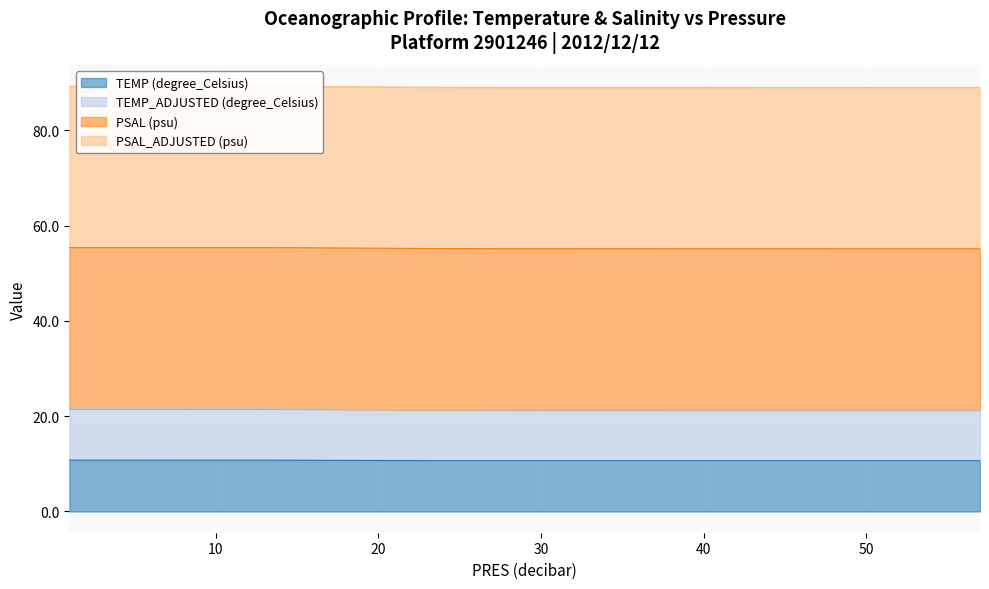

What is the maximum value for TEMP (degree_Celsius)?

10.8